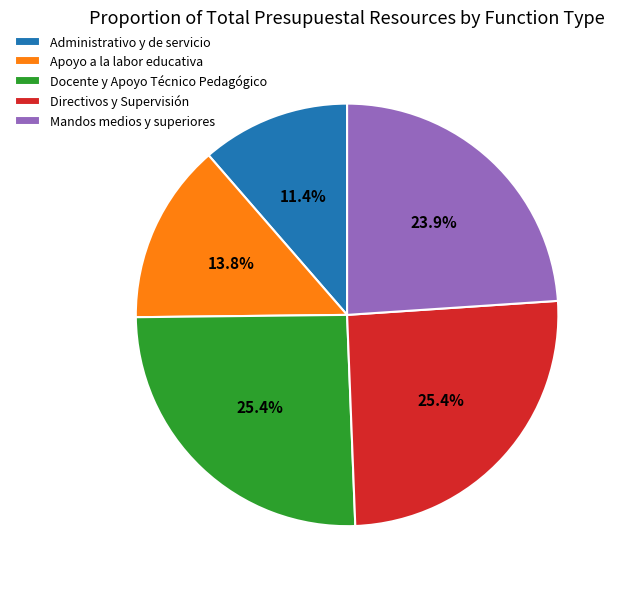

Count the number of slices in the pie.

5